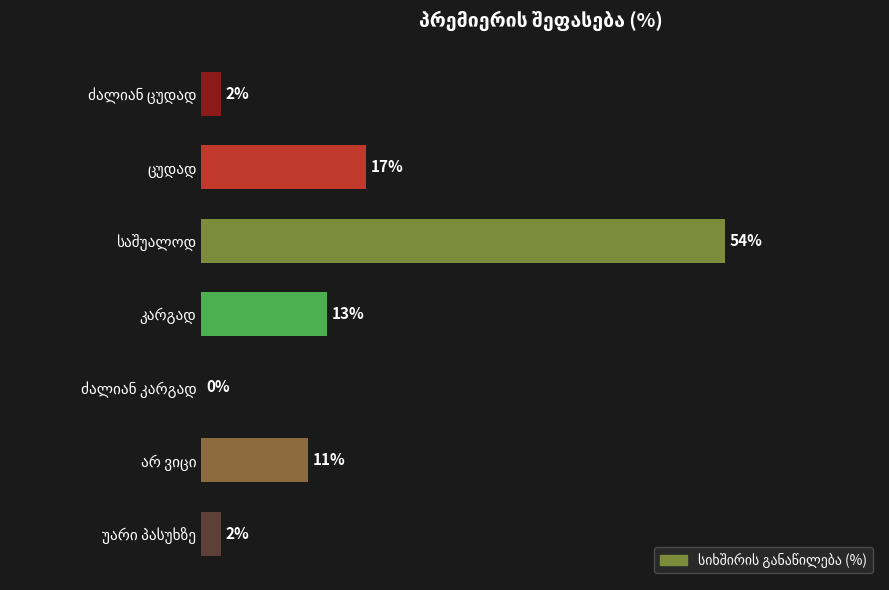

Are the bars horizontal?

Yes